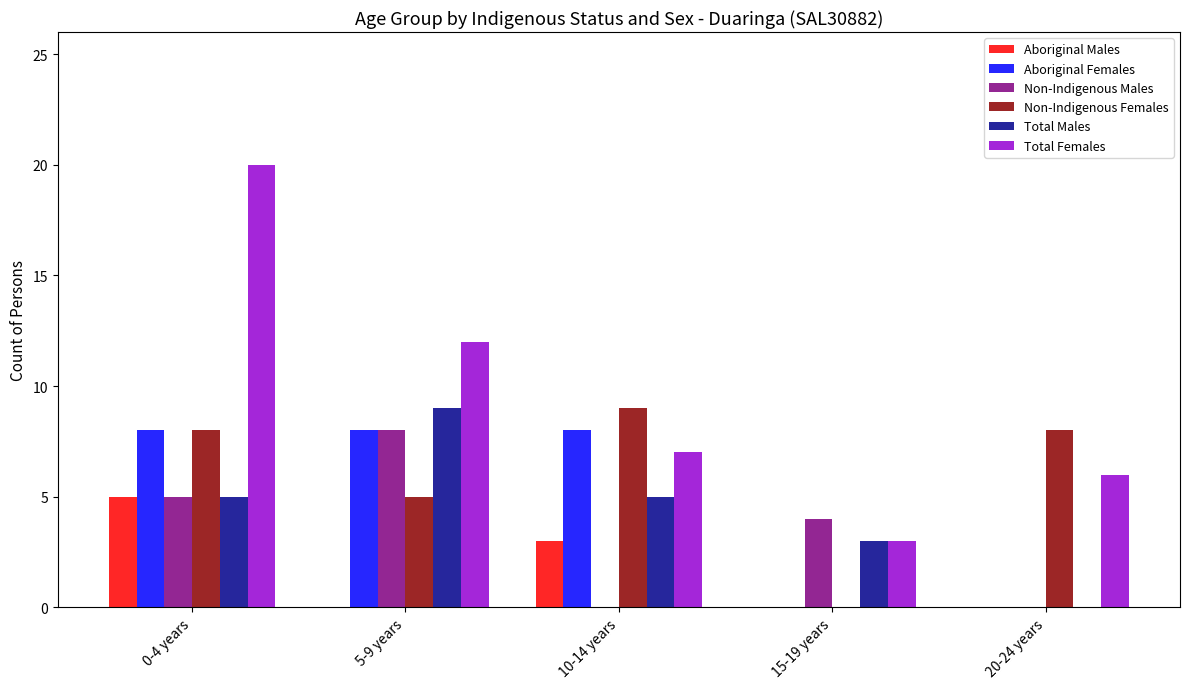

What are all the series names shown in the legend?

Aboriginal Males, Aboriginal Females, Non-Indigenous Males, Non-Indigenous Females, Total Males, Total Females